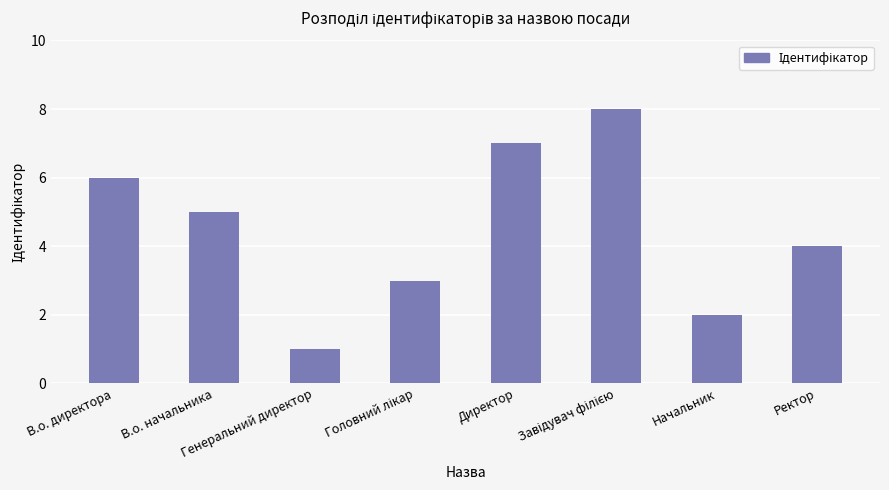

True or false: the data shows 5 at Директор.

False